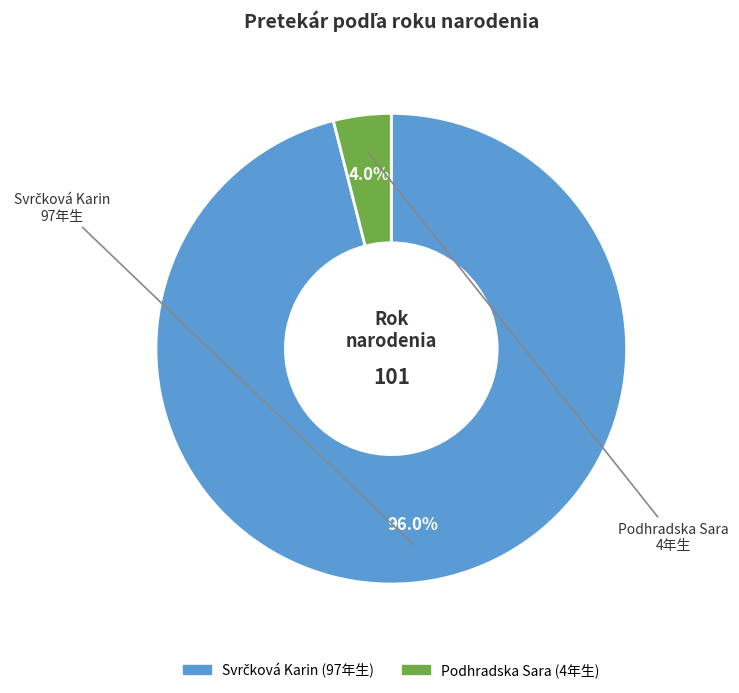

Which category has the smallest portion of the pie?

Podhradska Sara